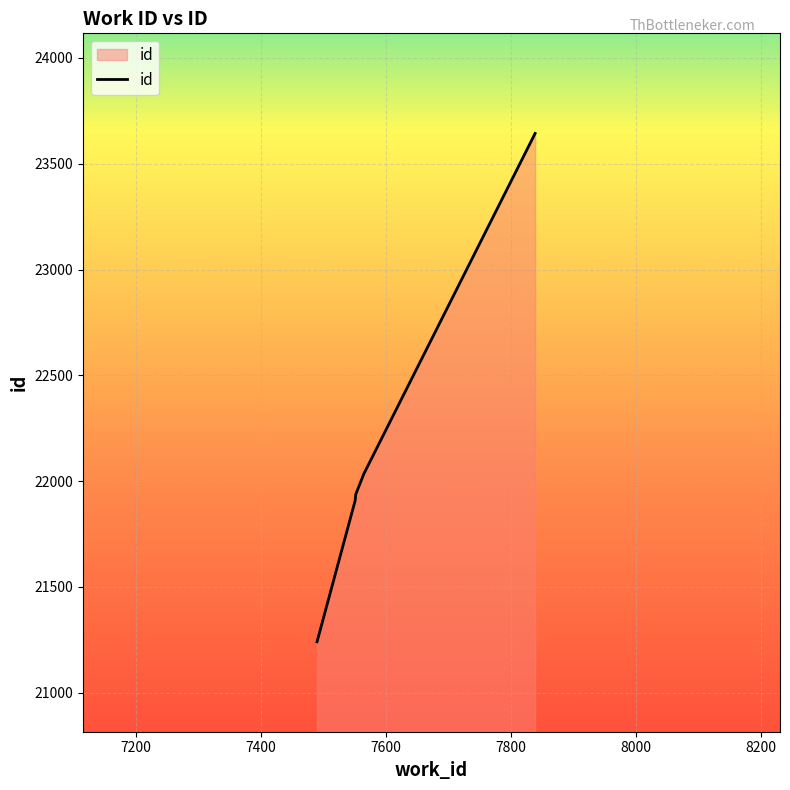

Does the chart display data point markers on the line(s)?

No